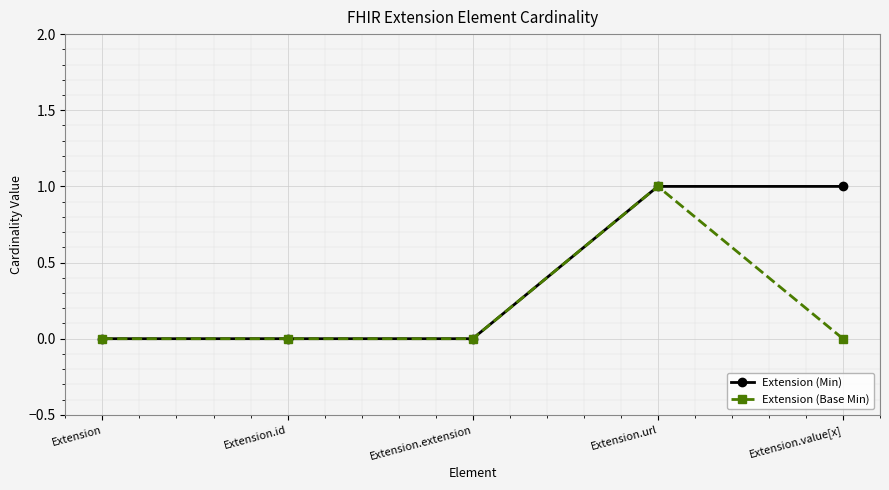

Is it true that Extension (Min) equals 0 at Extension.extension?

True